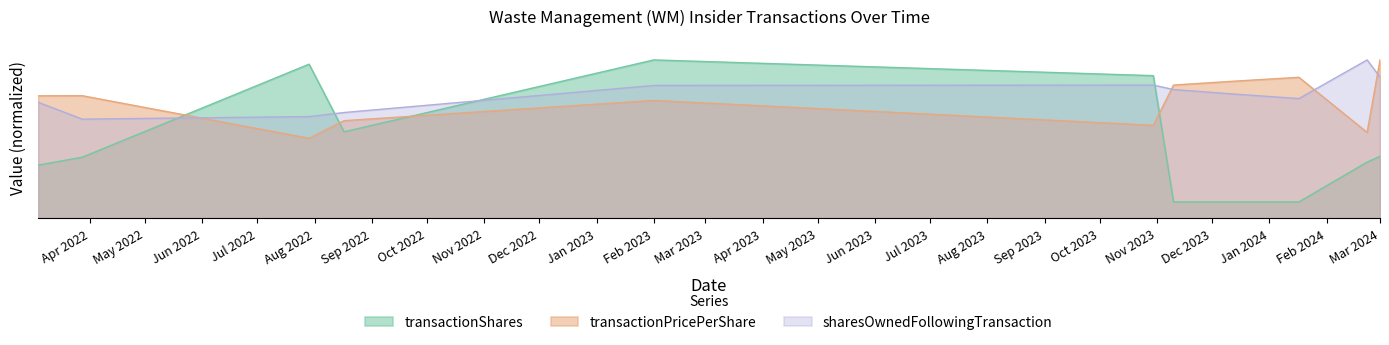

What is the average value of the transactionShares series?

47236.8